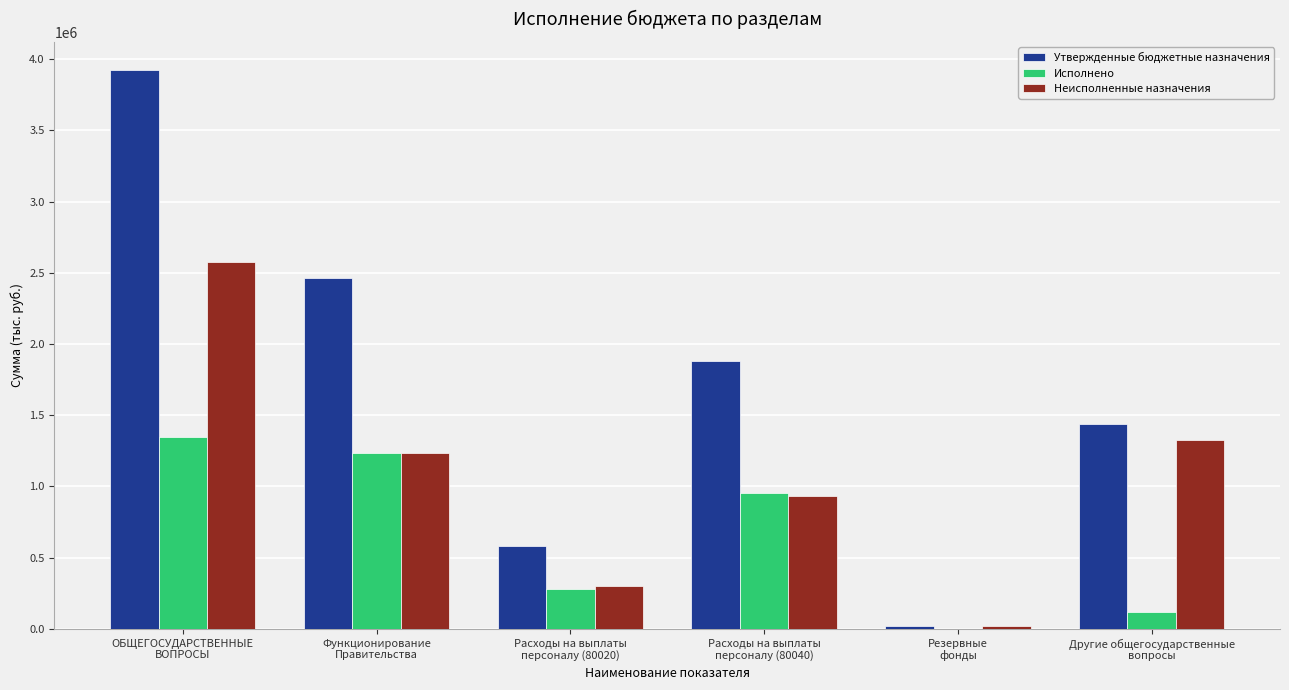

What is the total value across all series at Расходы на выплаты
персоналу (80020)?

1164000.0